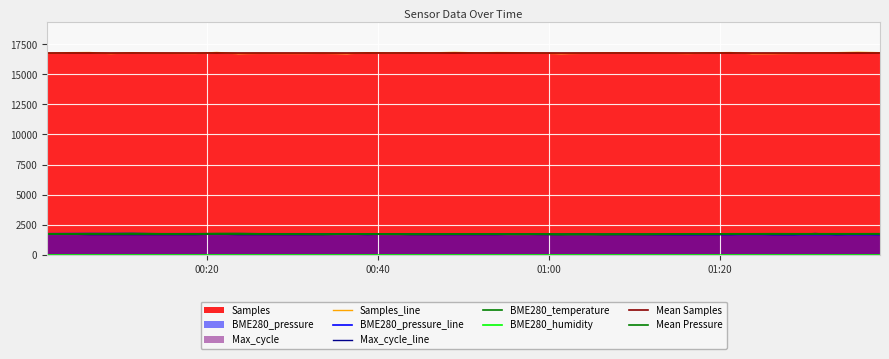

List the series in order of their peak value, highest first.

Samples, BME280_pressure, Max_cycle, BME280_temperature